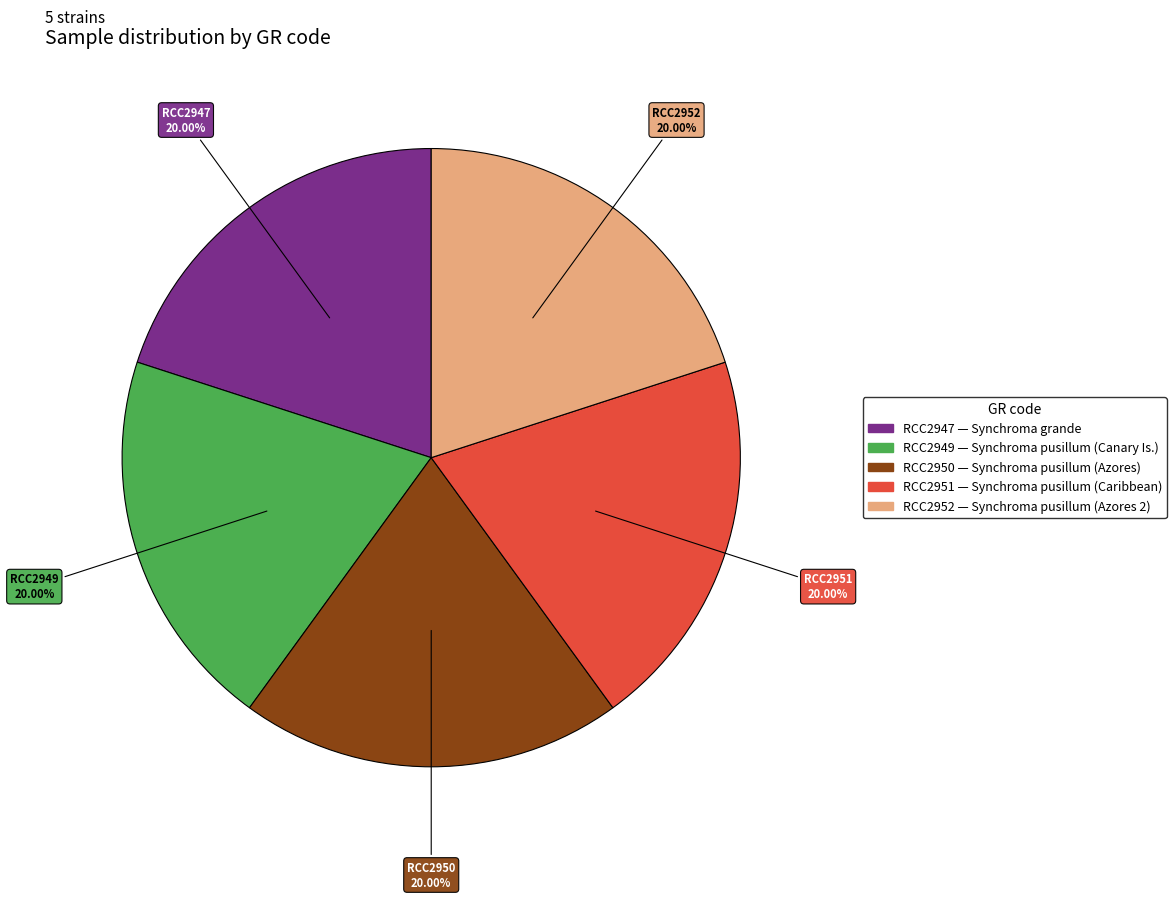

Approximately how many times larger is the value at RCC2949 compared to RCC2952?

1.0